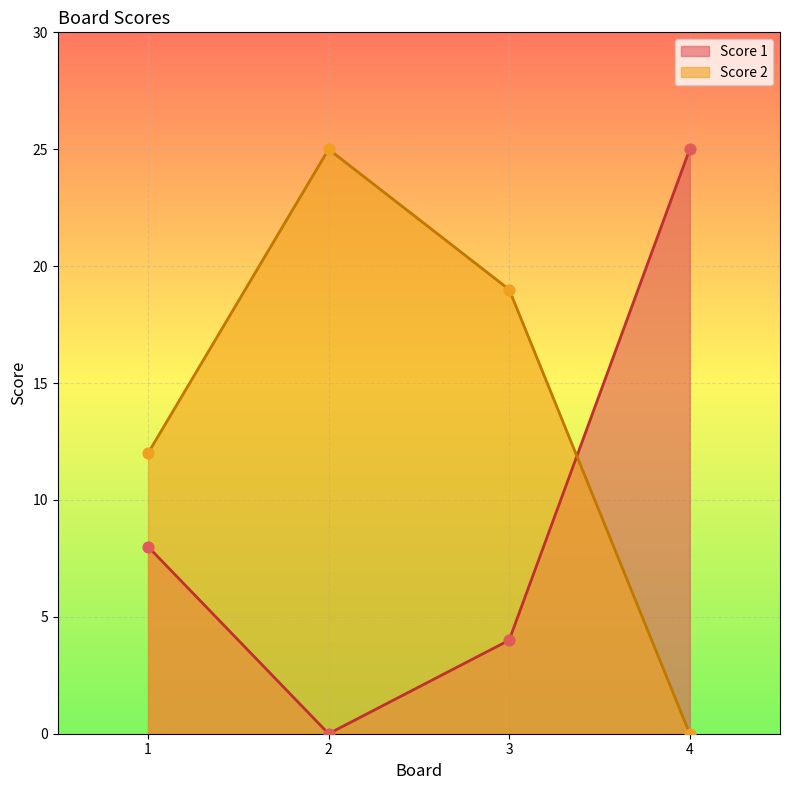

Which series has the largest total across all categories?

Score 2